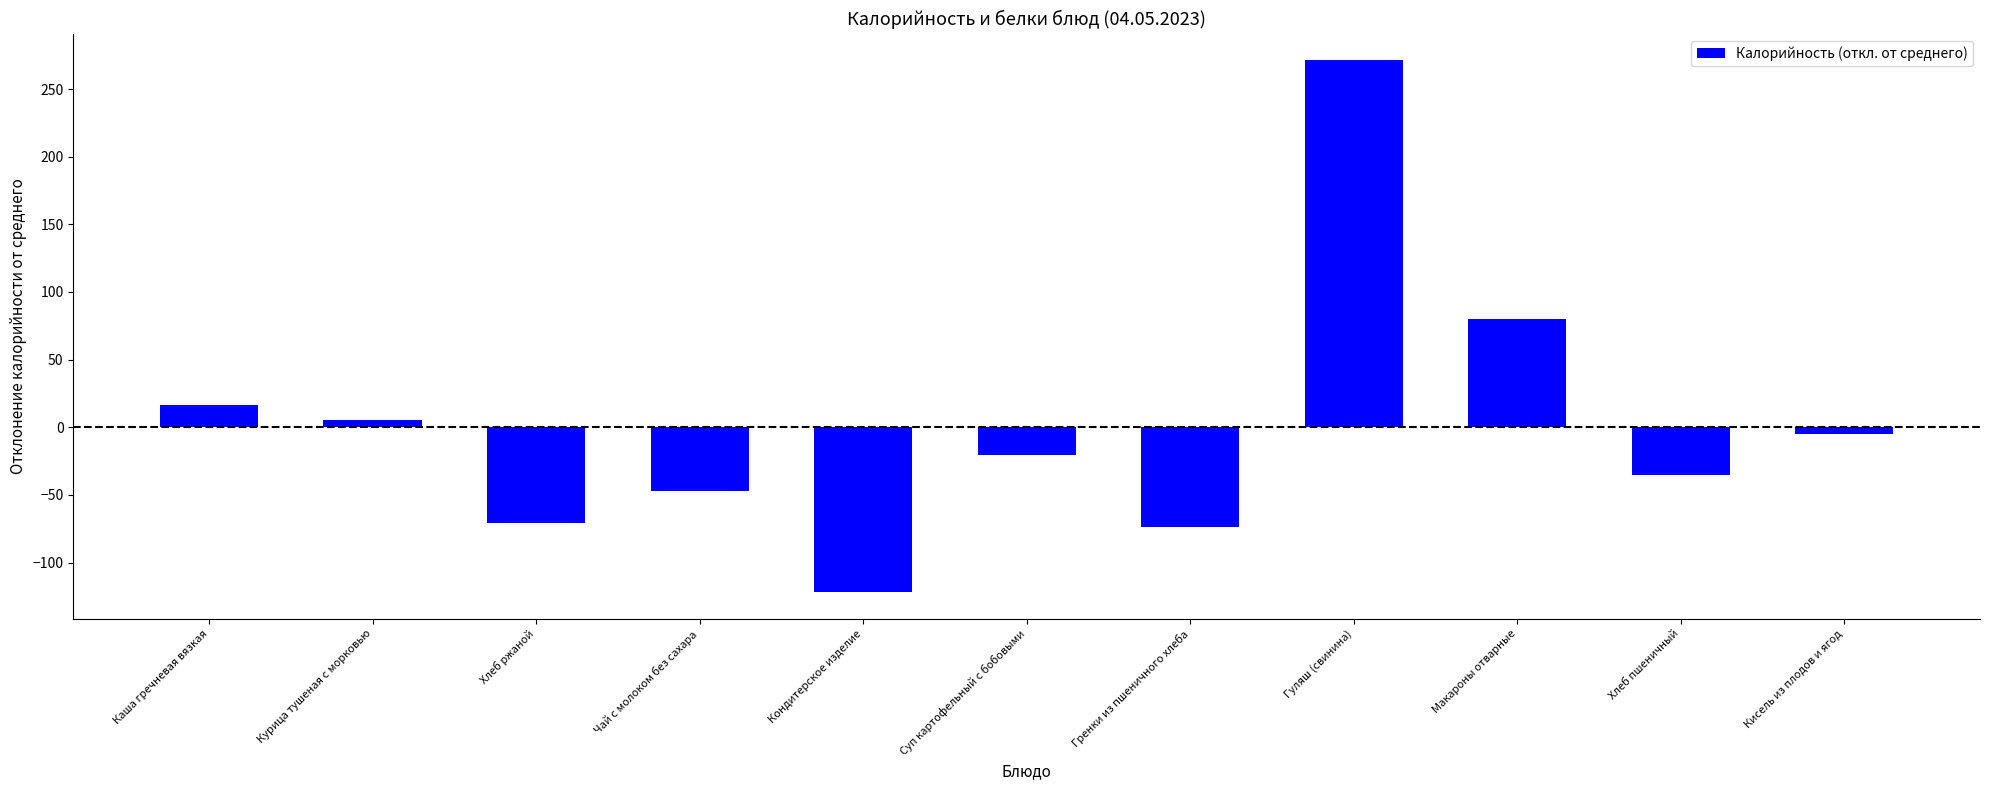

Reading left to right, transcribe all the data shown in this chart.

16.8	5.5	-71.1	-46.8	-121.9	-20.2	-73.4	271.3	80.0	-35.0	-5.1